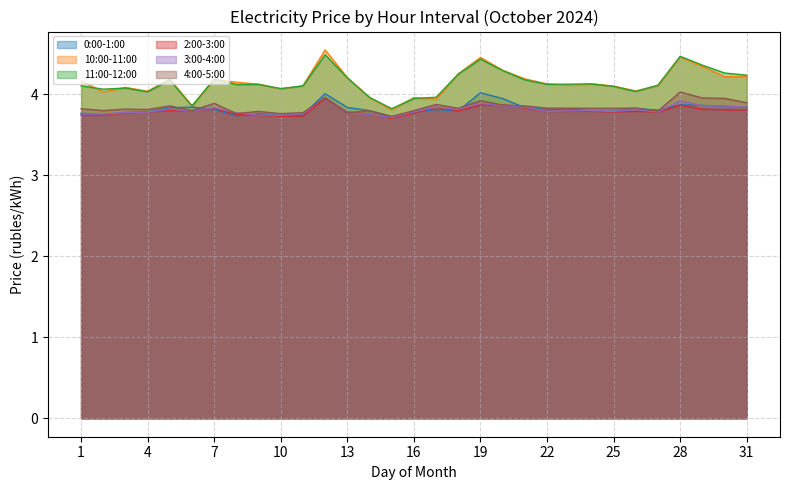

What is the spread (max minus min) of values at 24?

0.3